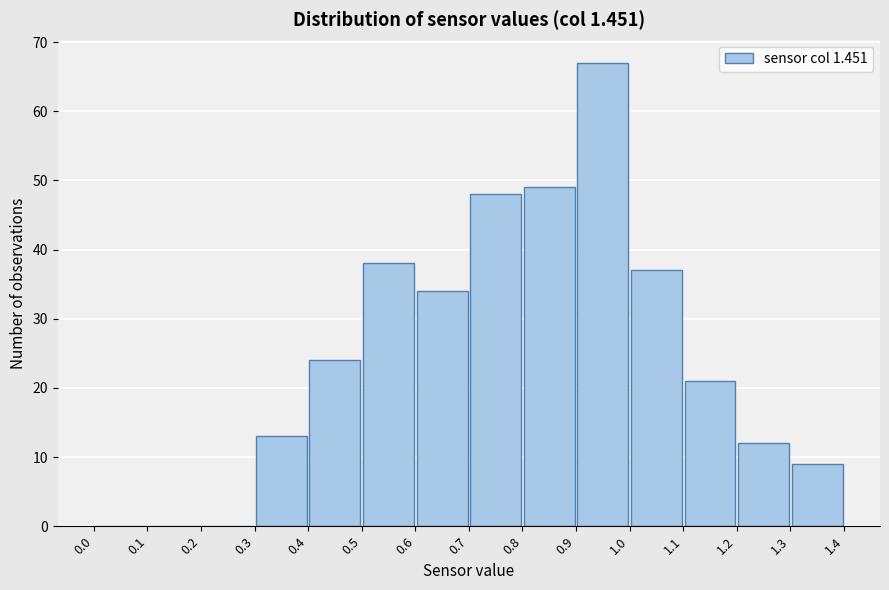

Which range on the x-axis has the tallest bar?

0.9 to 1.0